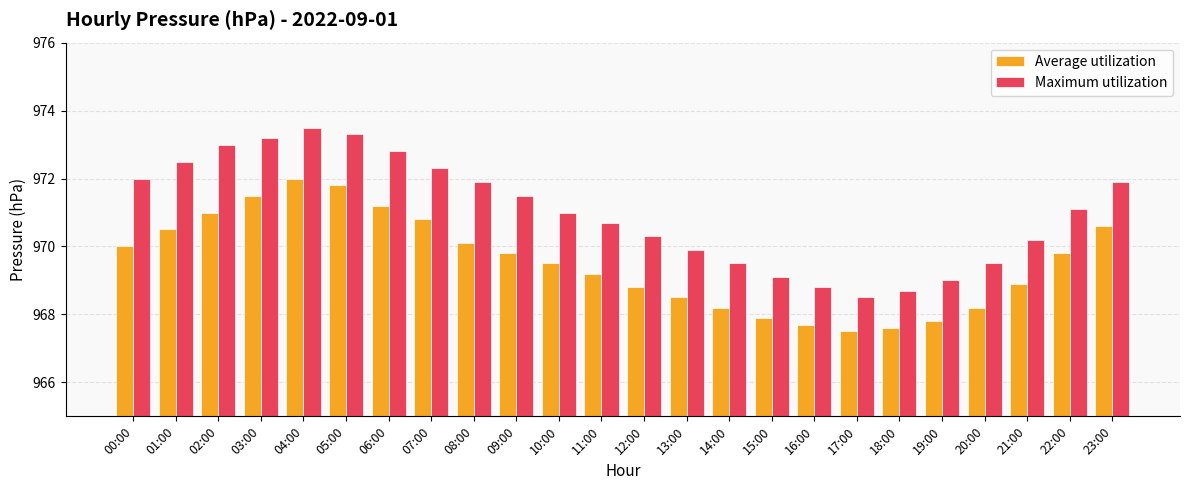

The Maximum utilization series shows 395.6 at 11:00. True or false?

False